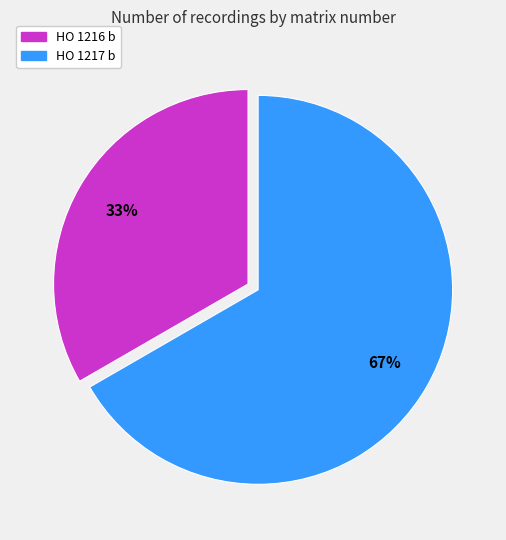

Is there any slice that represents more than half of the pie?

Yes